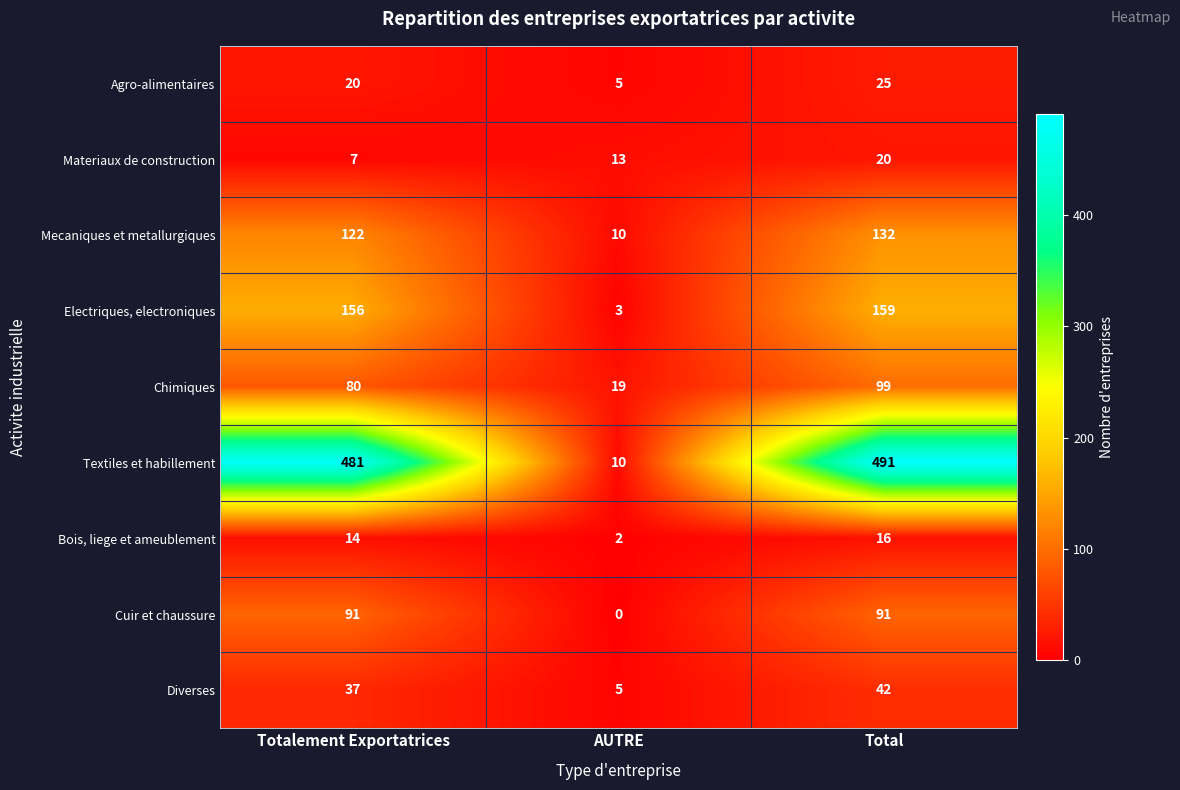

What is the difference between the maximum and minimum values in the Electriques, electroniques series?

156